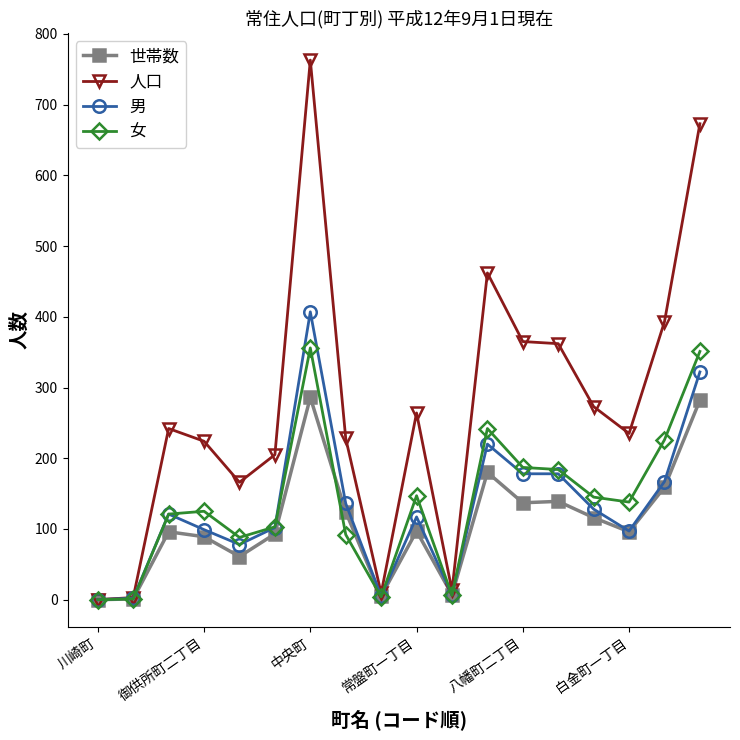

Which series has the largest total across all categories?

人口